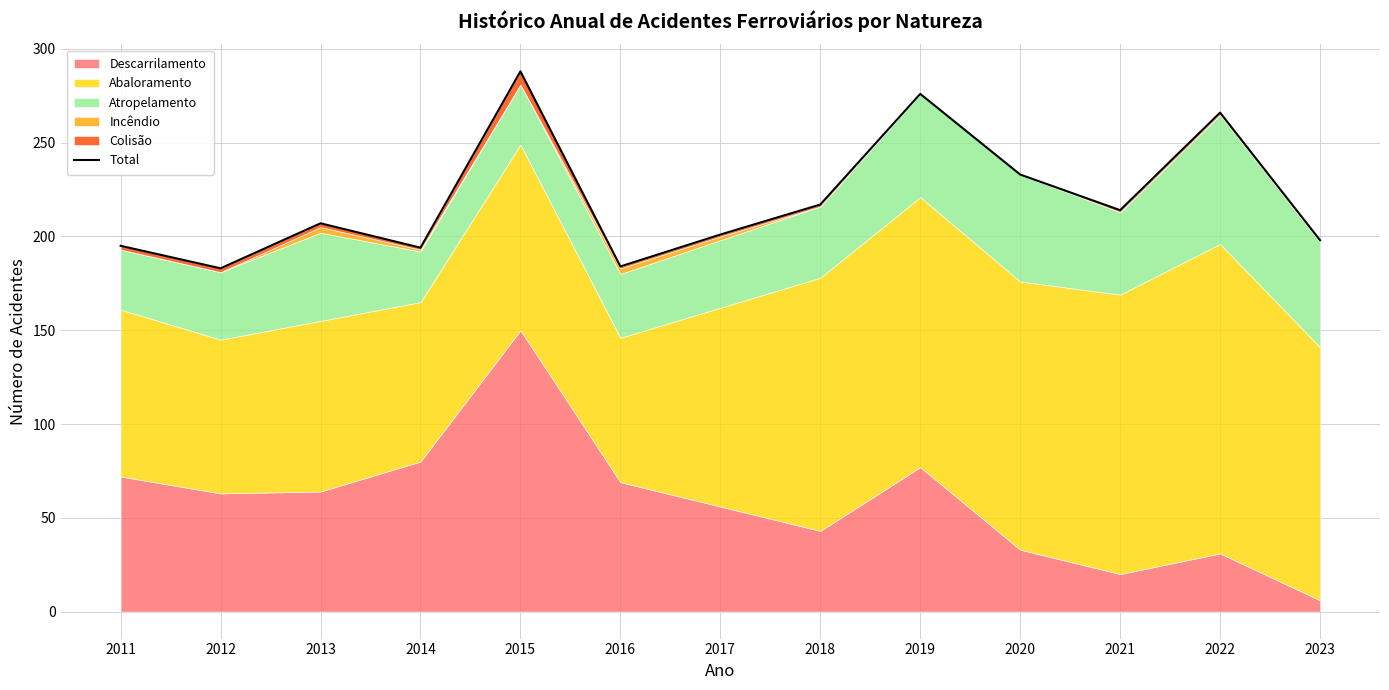

Reading left to right, transcribe all the data shown in this chart.

195	183	207	194	288	184	201	217	276	233	214	266	198